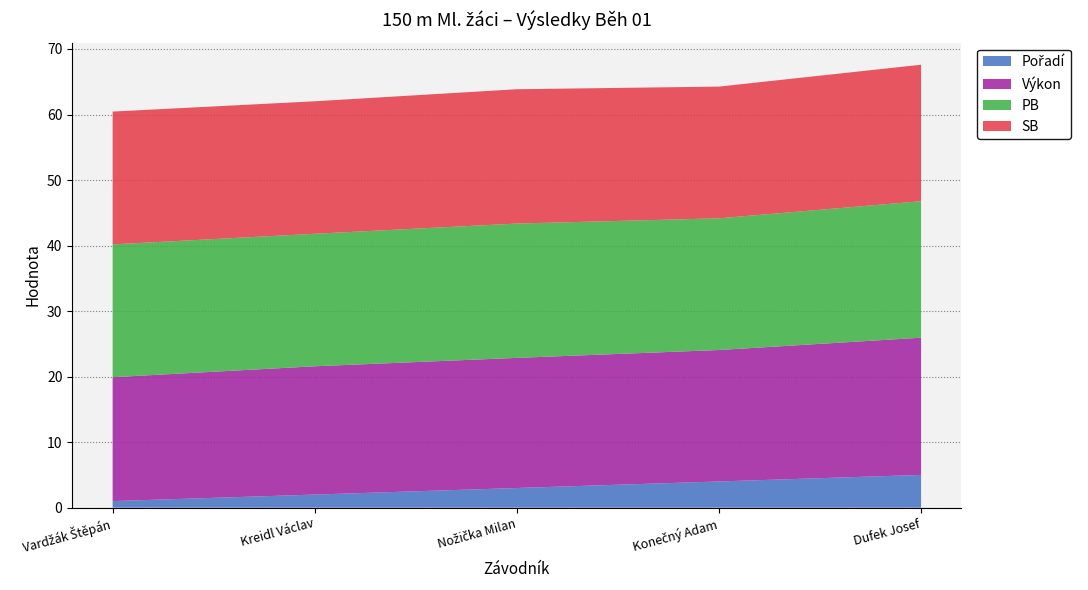

Reading right to left, extract all data points from this chart.

Pořadí: 5.0	4.0	3.0	2.0	1.0
Výkon: 20.9	20.1	19.9	19.6	18.9
PB: 20.8	20.1	20.5	20.2	20.3
SB: 20.8	20.1	20.5	20.2	20.3